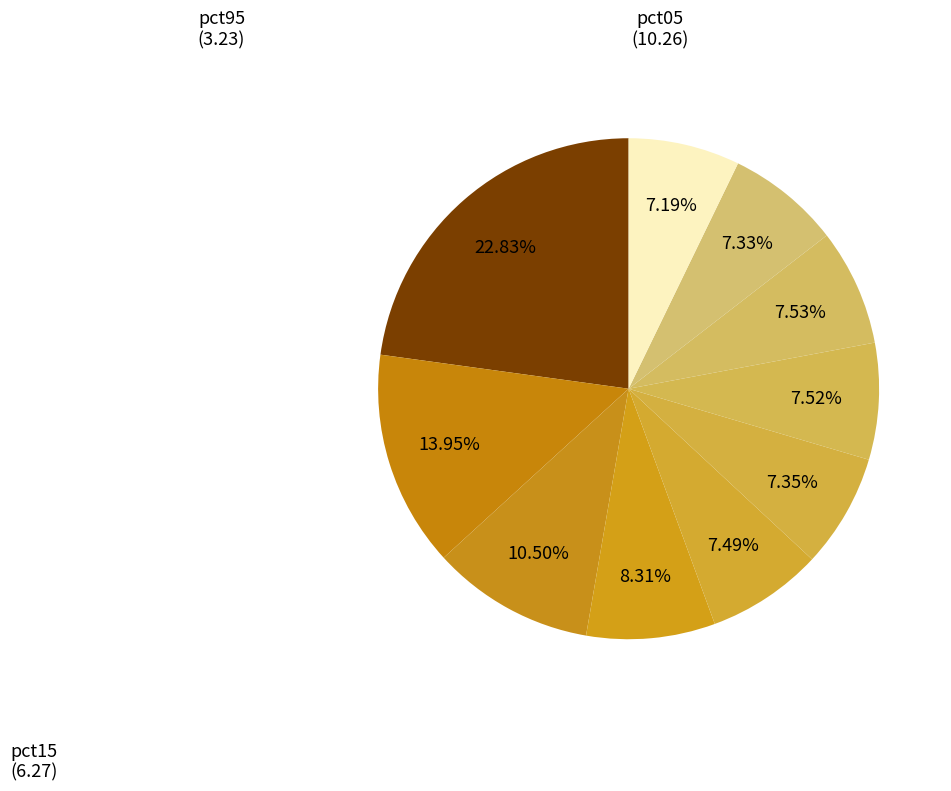

How many slices are in this pie chart?

10